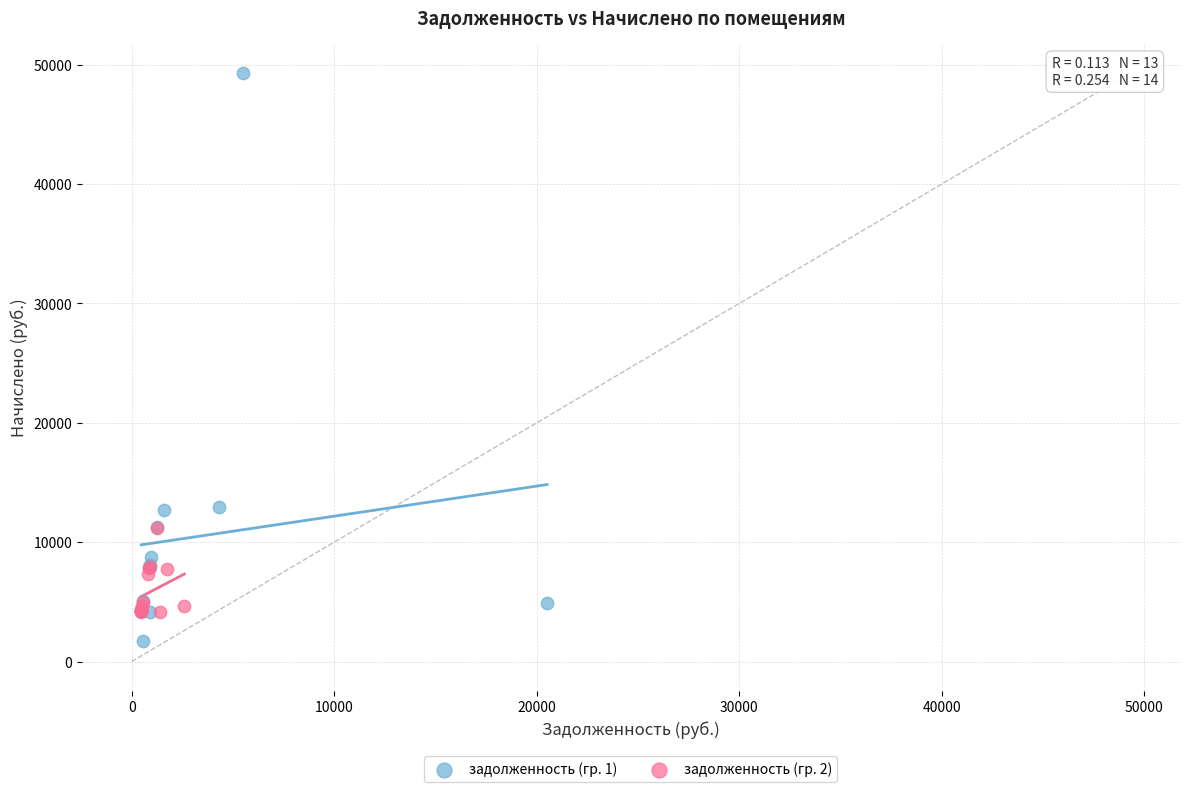

Which series reaches the maximum Y coordinate?

задолженность (гр. 1)